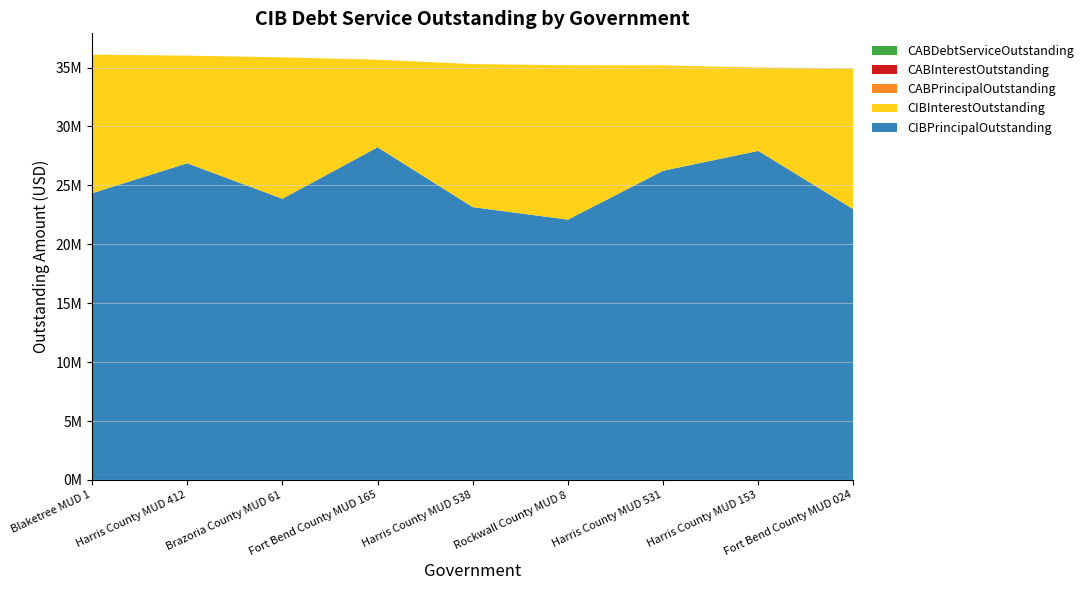

Reading left to right, extract all data points from this chart.

CIBPrincipalOutstanding: Blaketree MUD 1=24330000.0	Harris County MUD 412=26875000.0	Brazoria County MUD 61=23860000.0	Fort Bend County MUD 165=28230000.0	Harris County MUD 538=23150000.0	Rockwall County MUD 8=22090000.0	Harris County MUD 531=26240000.0	Harris County MUD 153=27925000.0	Fort Bend County MUD 024=22965000.0
CIBInterestOutstanding: Blaketree MUD 1=11766800.9	Harris County MUD 412=9135425.3	Brazoria County MUD 61=12003677.2	Fort Bend County MUD 165=7432944.1	Harris County MUD 538=12142674.0	Rockwall County MUD 8=13101664.3	Harris County MUD 531=8942444.7	Harris County MUD 153=7079700.0	Fort Bend County MUD 024=11960069.3
CABPrincipalOutstanding: Blaketree MUD 1=0.0	Harris County MUD 412=0.0	Brazoria County MUD 61=0.0	Fort Bend County MUD 165=0.0	Harris County MUD 538=0.0	Rockwall County MUD 8=0.0	Harris County MUD 531=0.0	Harris County MUD 153=0.0	Fort Bend County MUD 024=0.0
CABInterestOutstanding: Blaketree MUD 1=0.0	Harris County MUD 412=0.0	Brazoria County MUD 61=0.0	Fort Bend County MUD 165=0.0	Harris County MUD 538=0.0	Rockwall County MUD 8=0.0	Harris County MUD 531=0.0	Harris County MUD 153=0.0	Fort Bend County MUD 024=0.0
CABDebtServiceOutstanding: Blaketree MUD 1=0.0	Harris County MUD 412=0.0	Brazoria County MUD 61=0.0	Fort Bend County MUD 165=0.0	Harris County MUD 538=0.0	Rockwall County MUD 8=0.0	Harris County MUD 531=0.0	Harris County MUD 153=0.0	Fort Bend County MUD 024=0.0